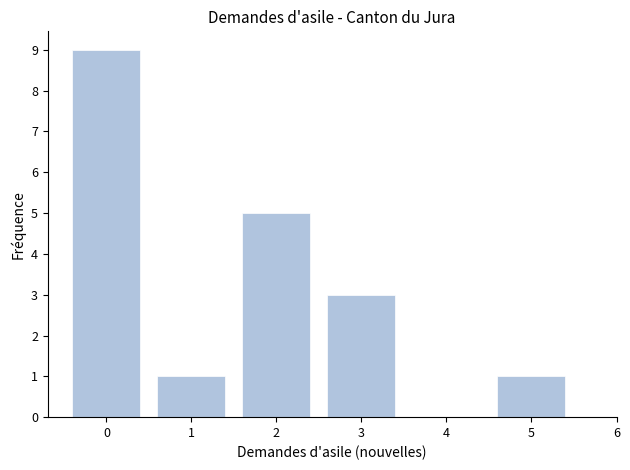

Reading left to right, what are all the values shown in this chart?

0=9	1=1	2=5	3=3	4=0	5=1